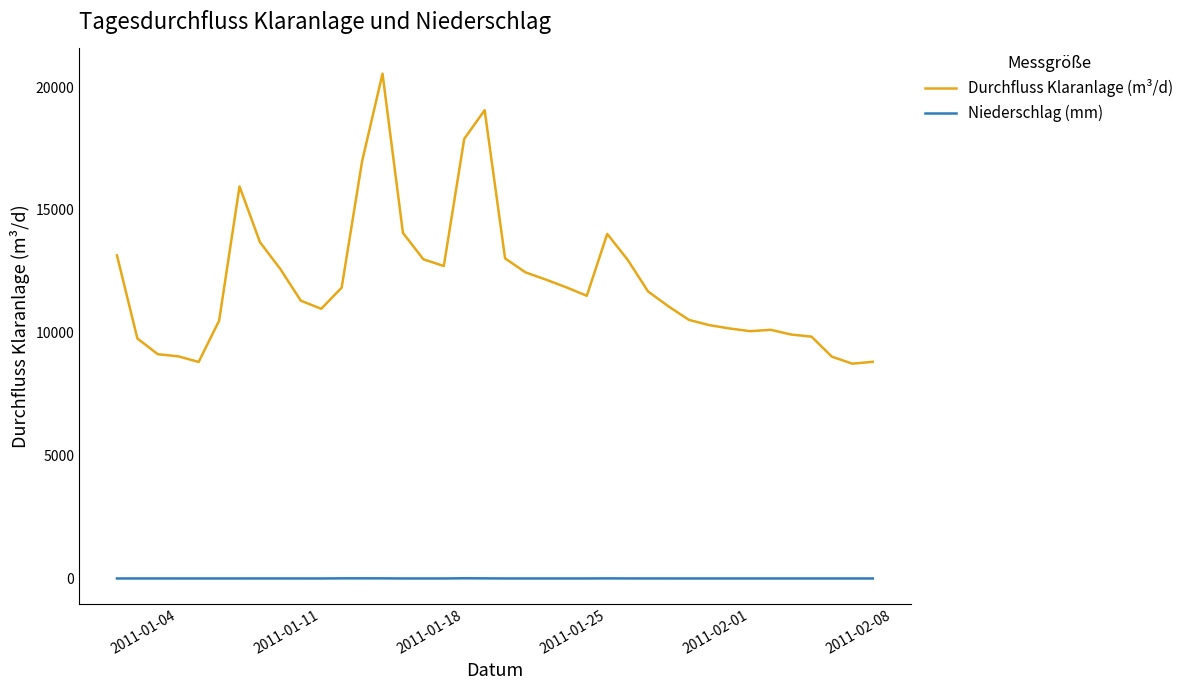

Which series has the largest range (max minus min)?

Durchfluss Klaranlage (m³/d)